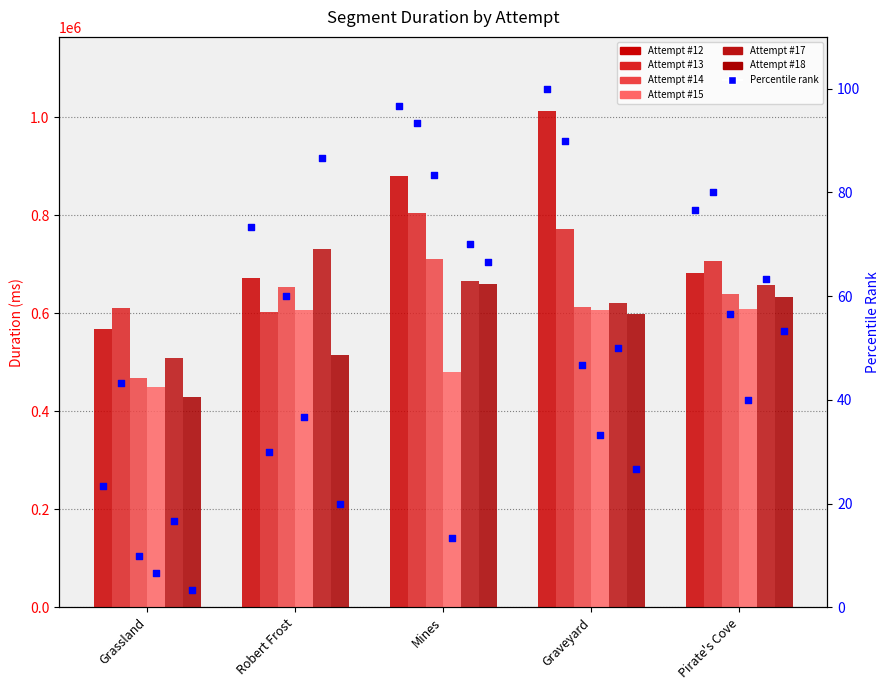

Which series contains the lowest Y value?

Attempt #18